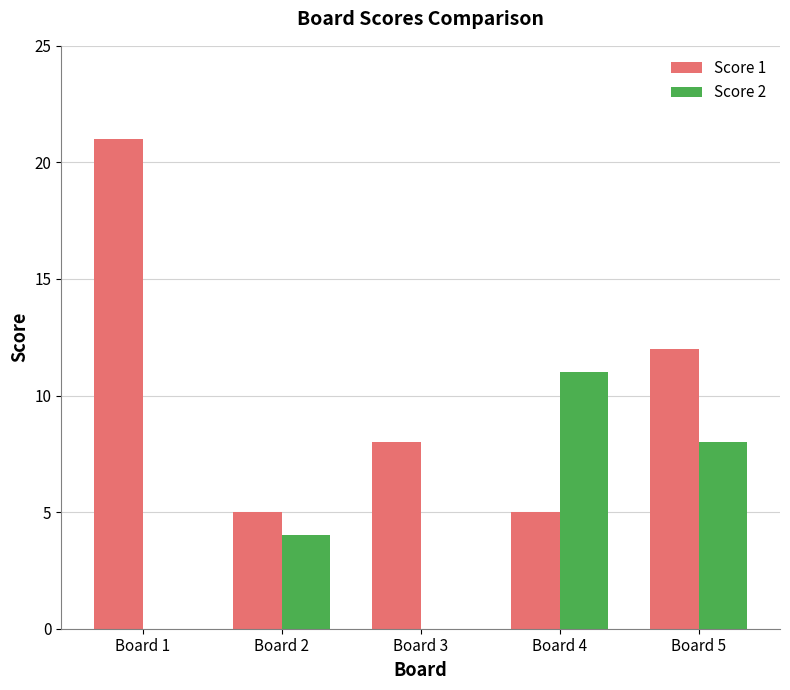

Are the bars horizontal?

No